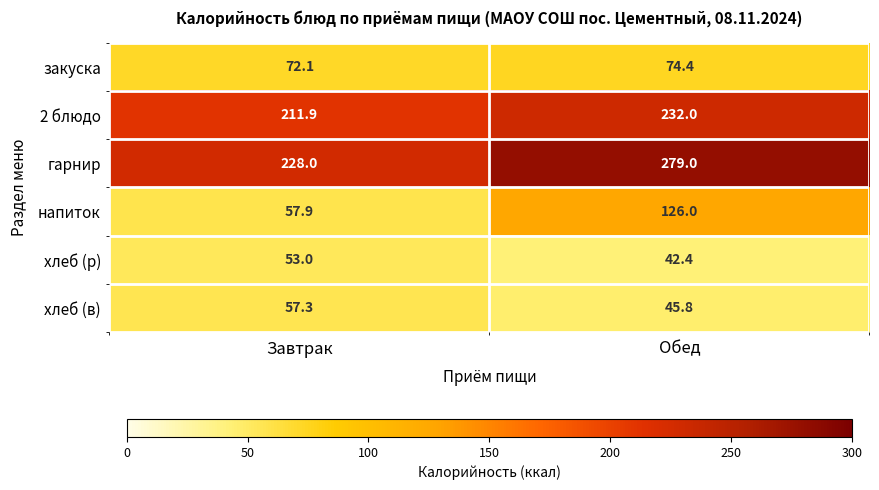

What is the difference between the highest and lowest values at Завтрак?

175.0